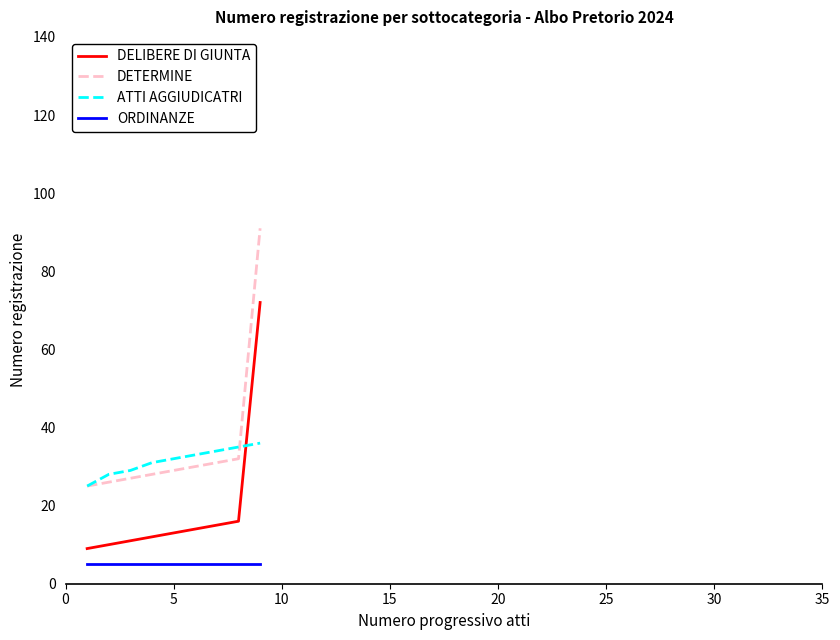

What is the lowest value of the ATTI AGGIUDICATRI series?

25